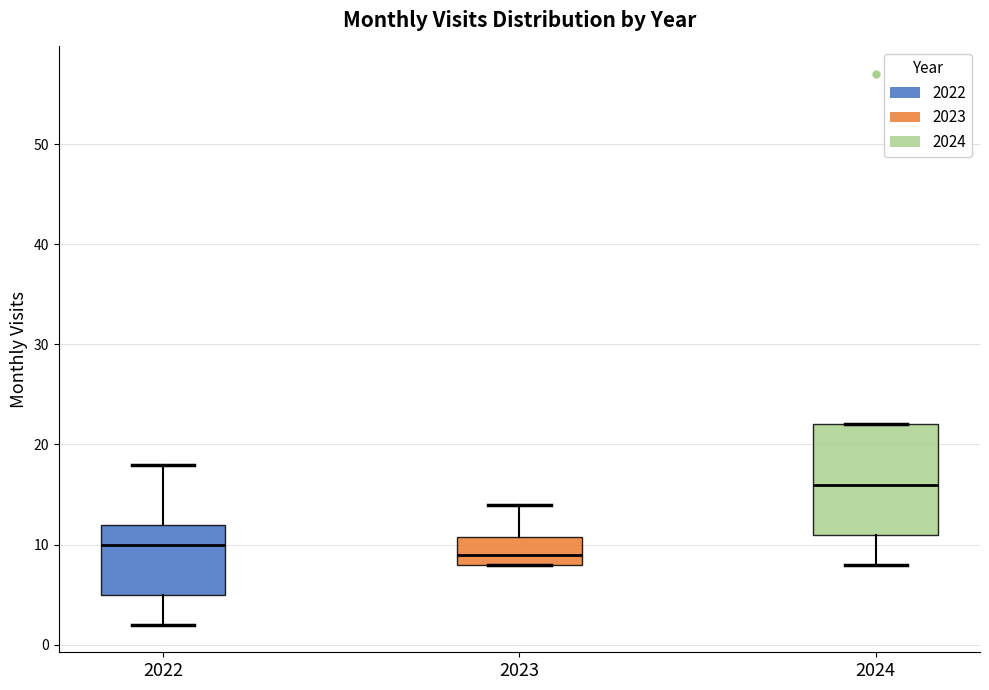

Which box's median line is the lowest?

2023